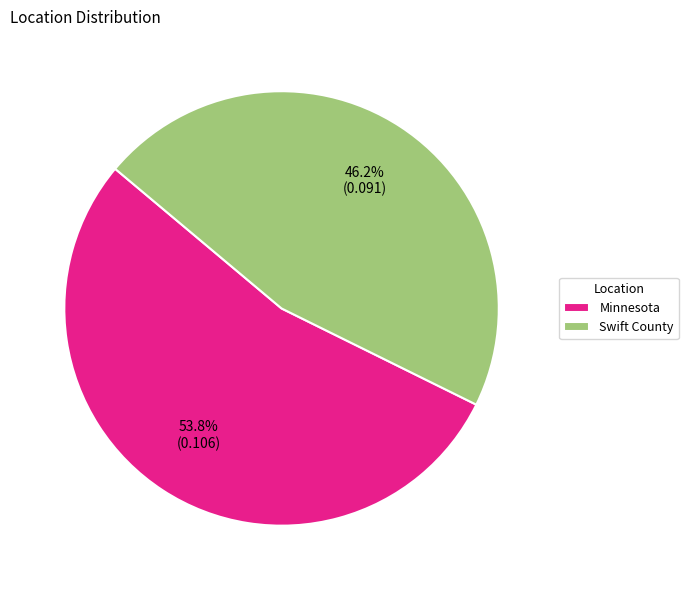

To the nearest percent, what percentage of the pie is Swift County?

46%